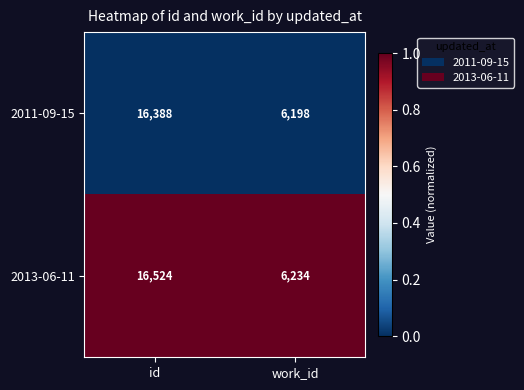

What is the approximate value of 2013-06-11 at work_id, to the nearest 10?

6230